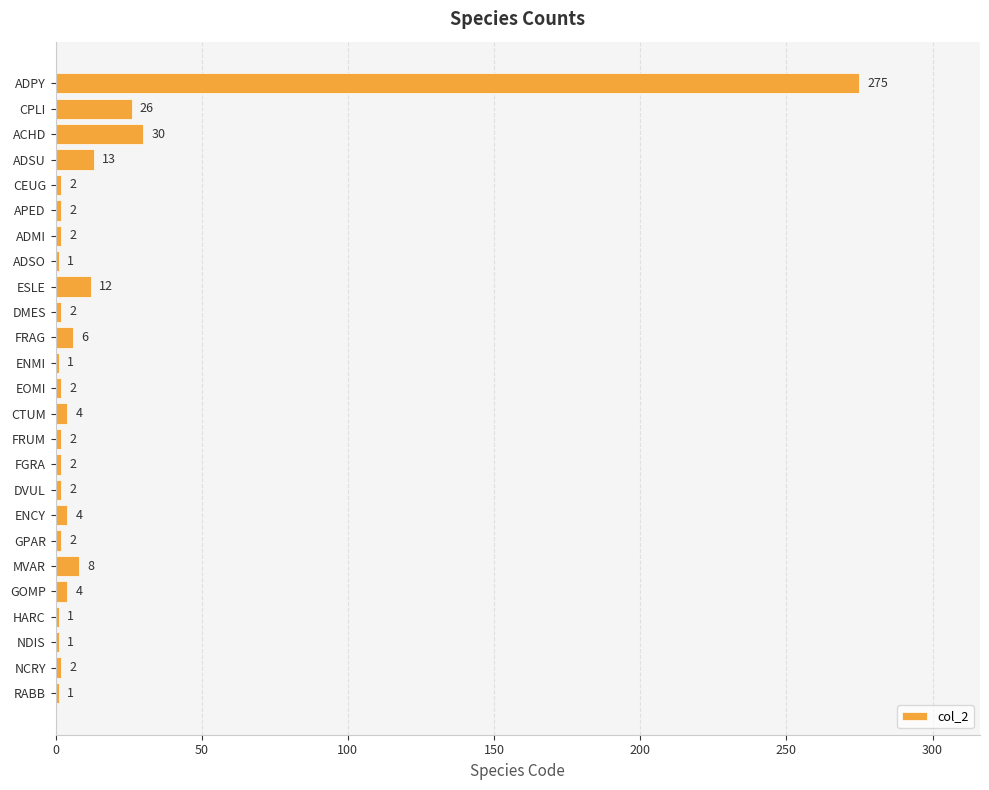

True or false: the data shows 6 at FRAG.

True